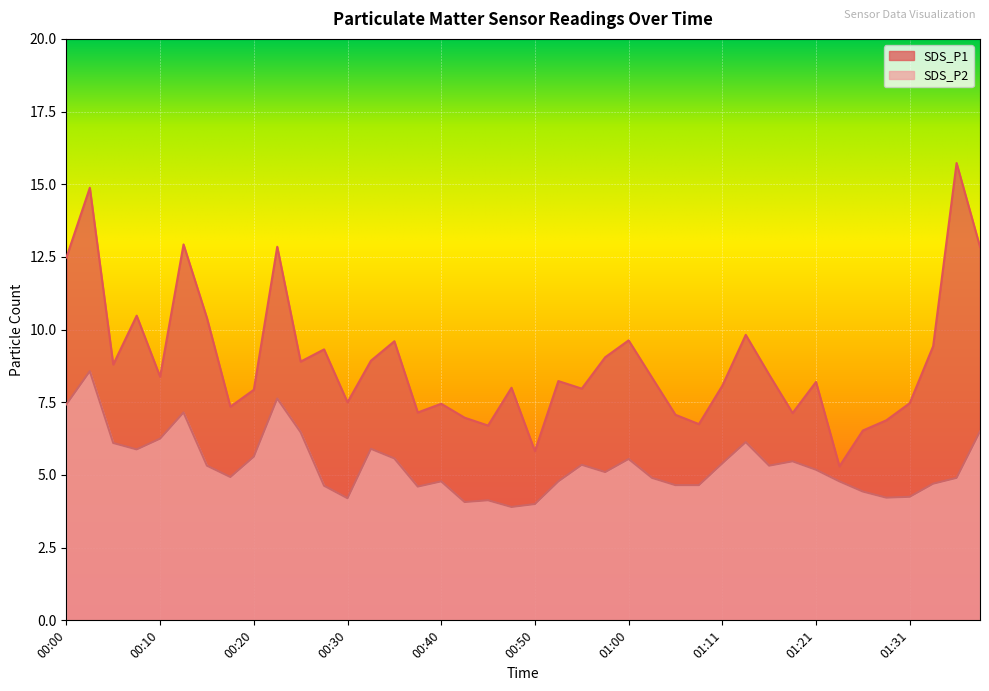

True or false: SDS_P1 and SDS_P2 cross at least once.

False